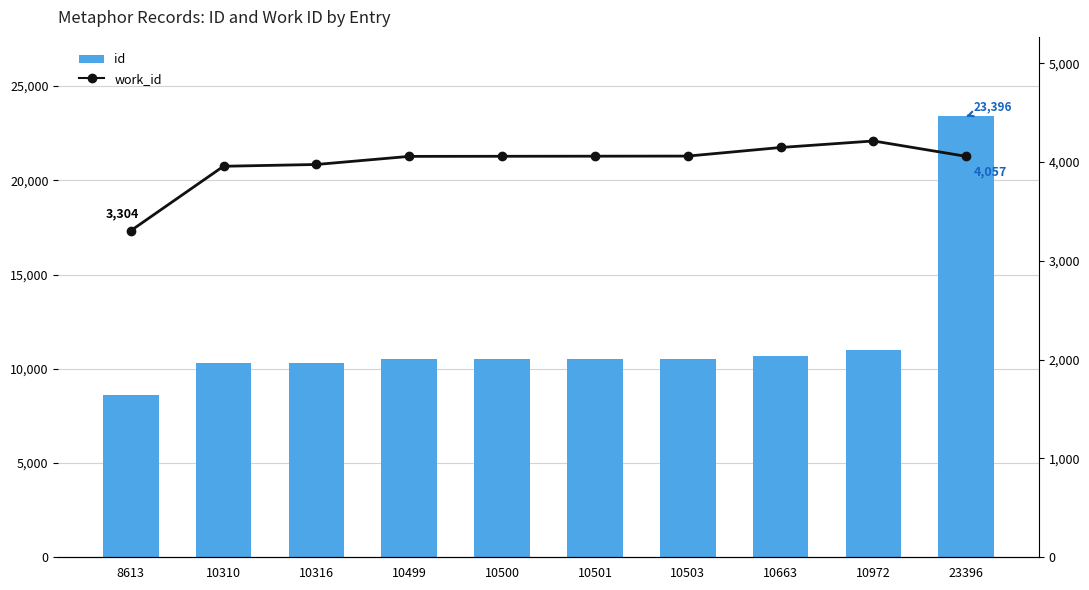

What is the sum of the work_id values at 10972 and 10500?

8271